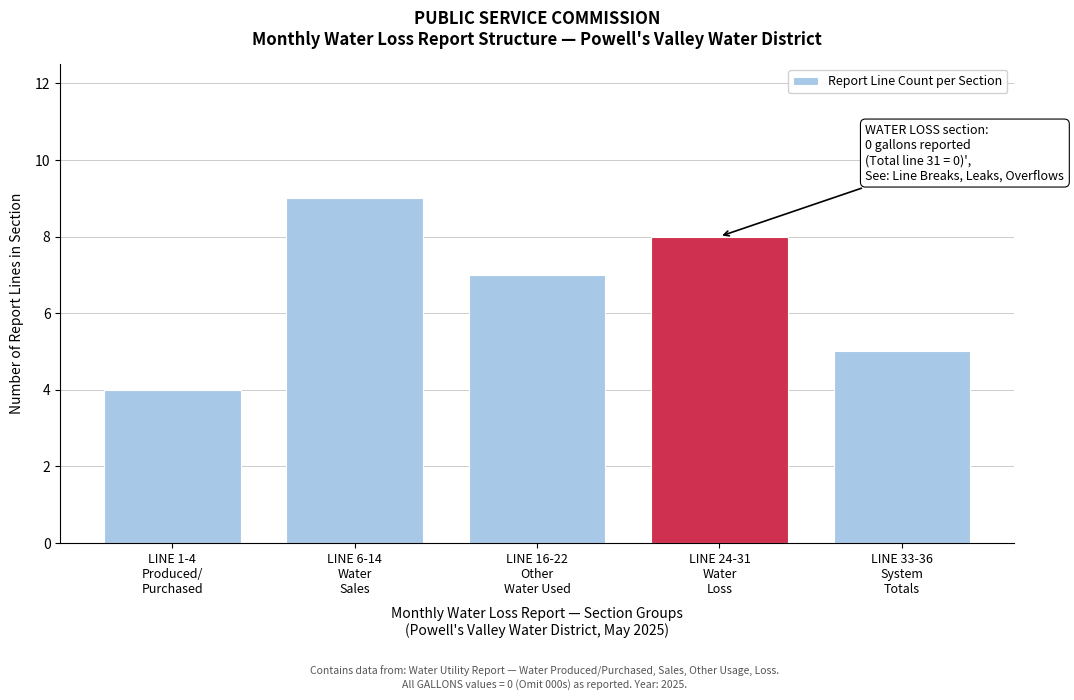

Reading left to right, what are all the values shown in this chart?

4	9	7	8	5